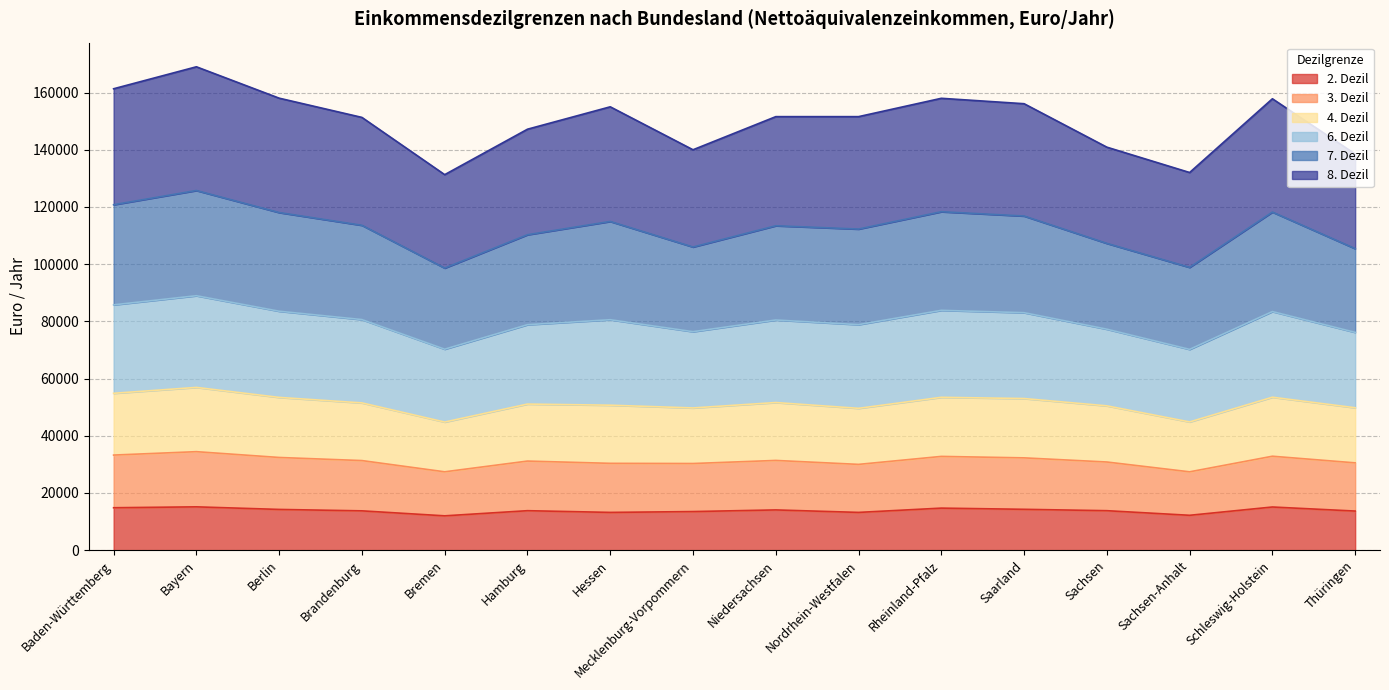

The value of 2. Dezil at Brandenburg is 13744. True or false?

True